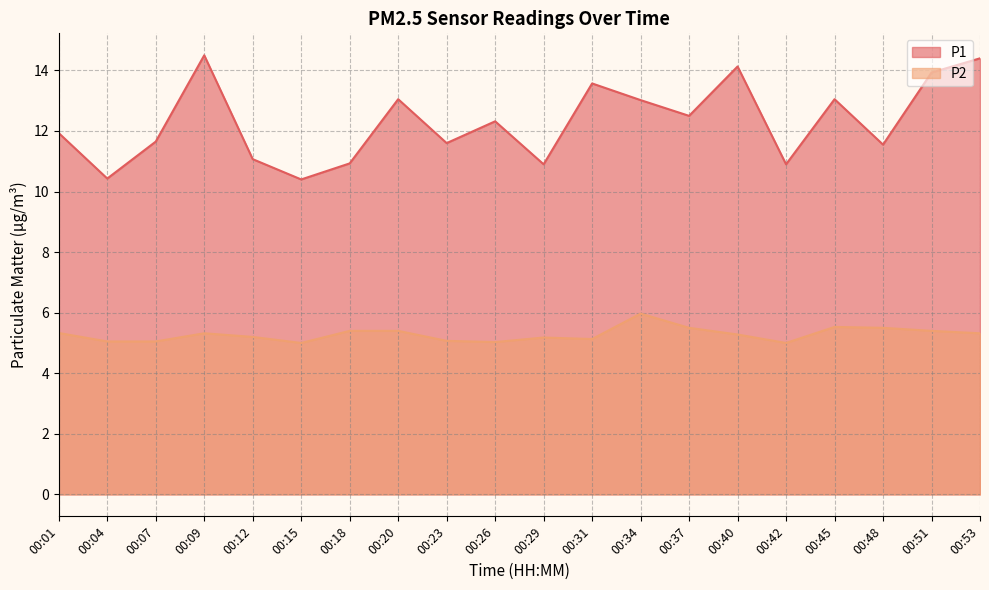

True or false: P2 has more than 1 interior local peaks.

True